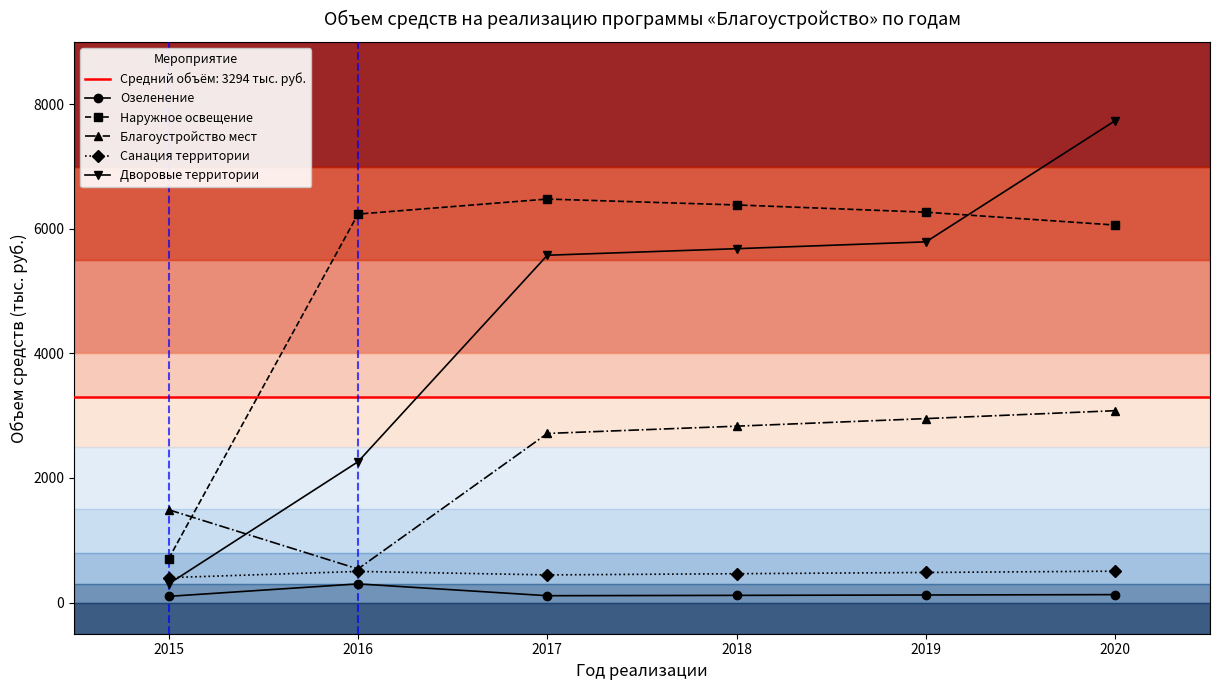

Is it true that Санация территории equals 721.5 at 2020?

False